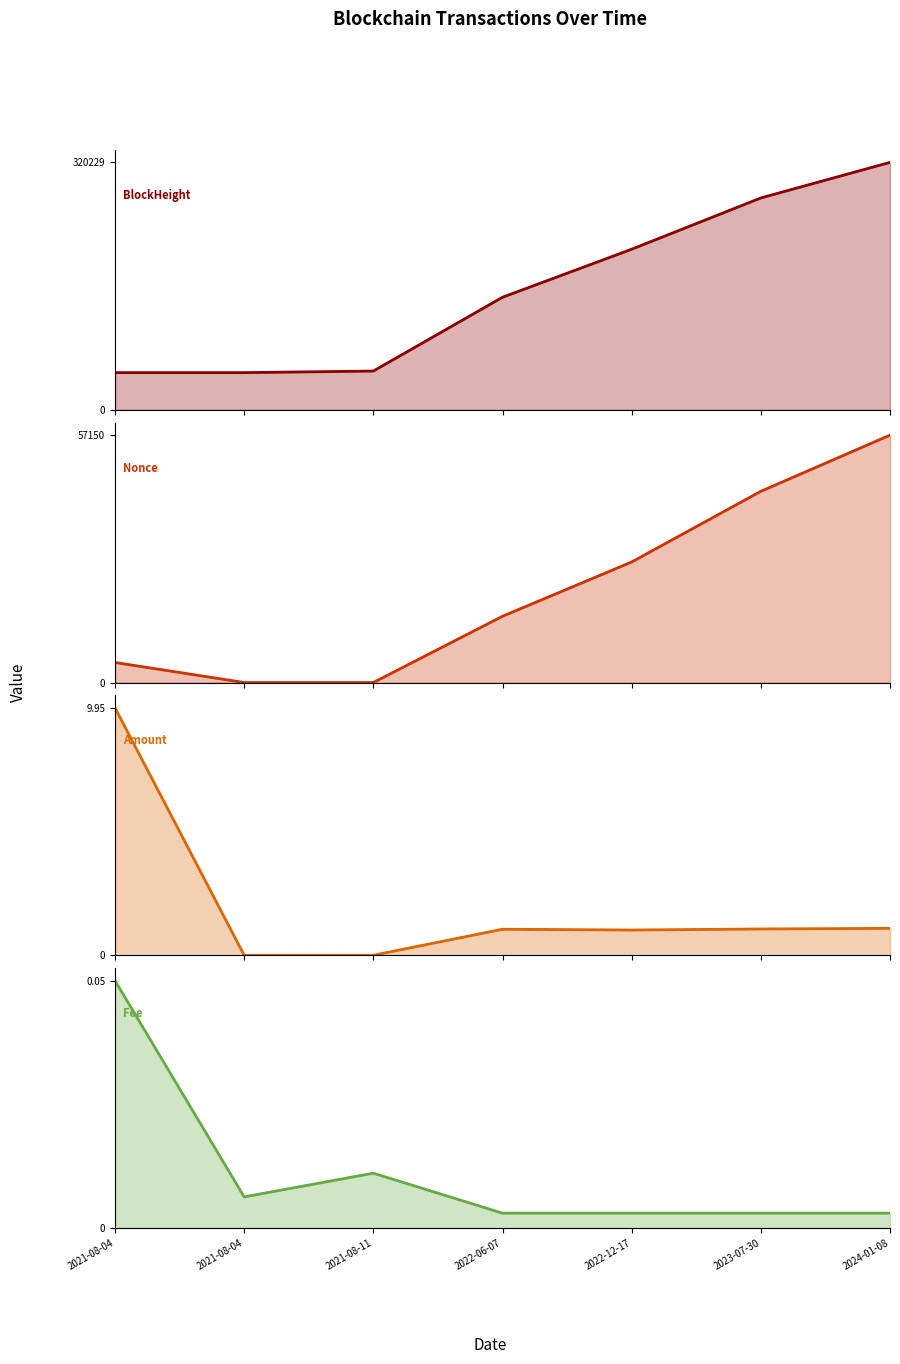

What is the difference between the second highest and minimum values?

226105